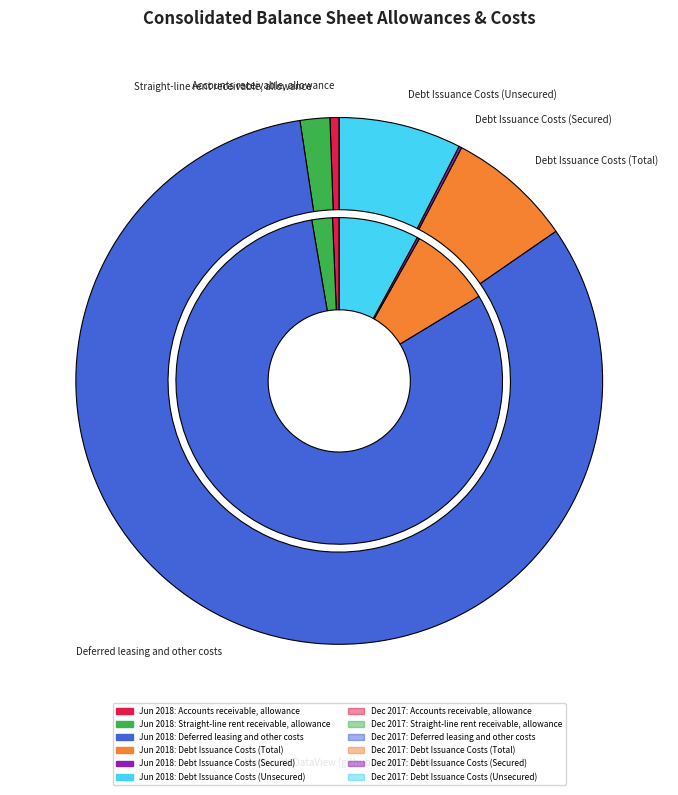

To the nearest percent, what is the difference between the 2 and values_2017 slice percentages?

79%